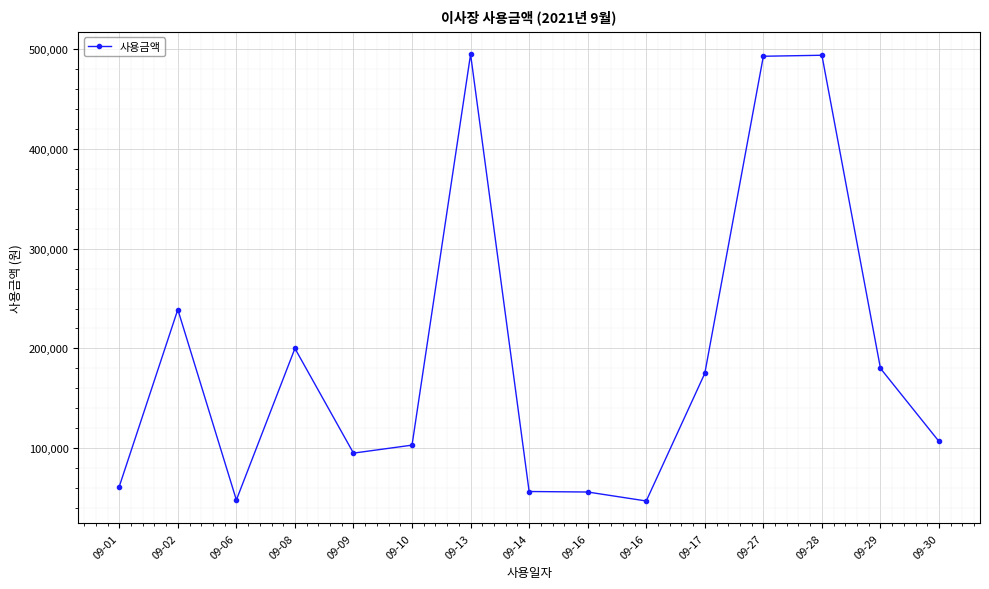

Which label corresponds to the smallest value in the chart?

09-16